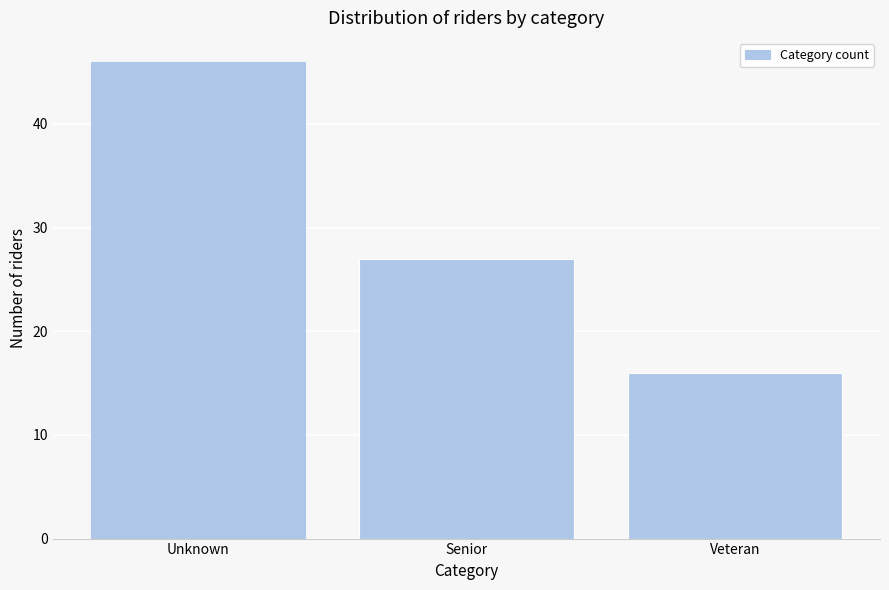

Reading left to right, what are all the values shown in this chart?

Unknown=46	Senior=27	Veteran=16